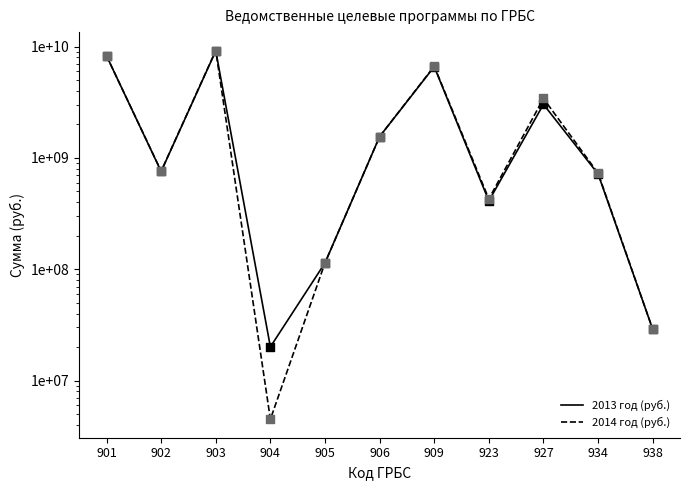

Which series contains the highest Y value?

2014 год (руб.)